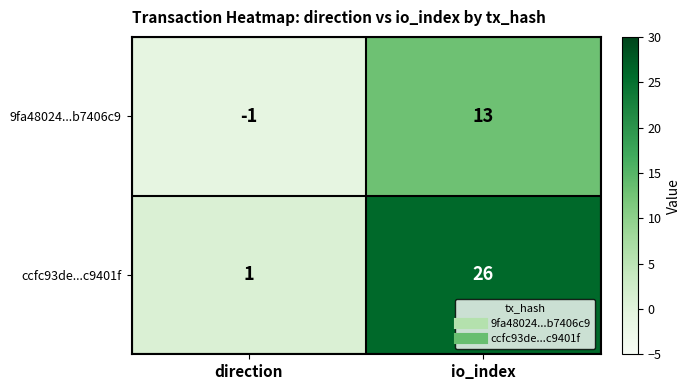

Reading left to right, transcribe all the data shown in this chart.

9fa48024...b7406c9: -1	13
ccfc93de...c9401f: 1	26